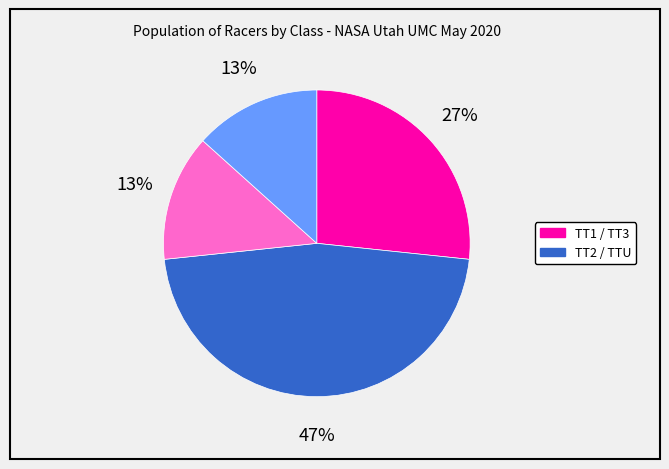

To the nearest percent, what is the average slice percentage?

25%